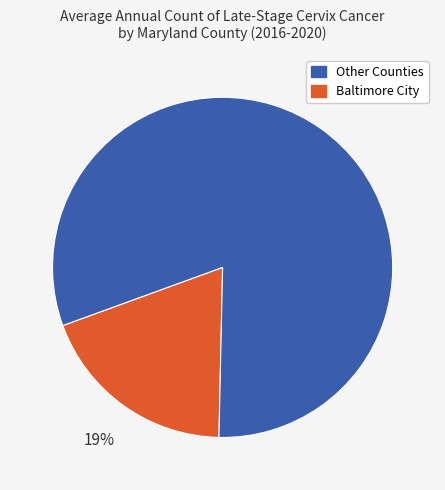

To the nearest percent, what is the average slice percentage?

50%